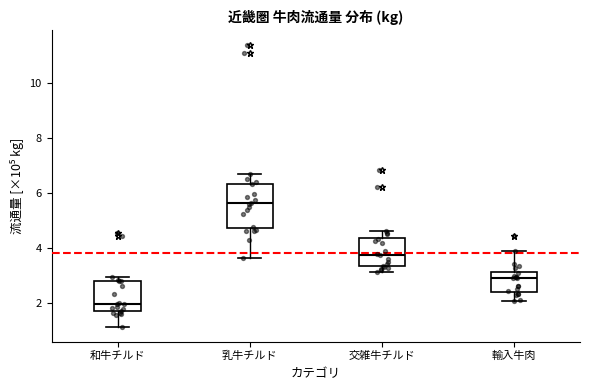

Where does the upper whisker of the box for 交雑牛チルド end on the y-axis? The values are not printed on the chart, so give them approximately, as read against the axis.

4.6